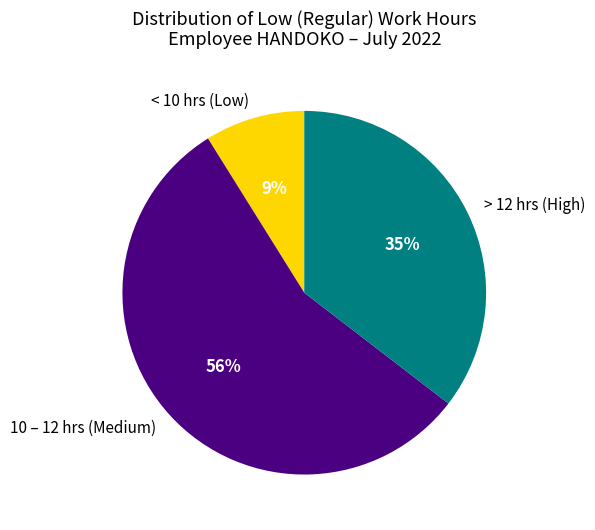

How many slices are in this pie chart?

3